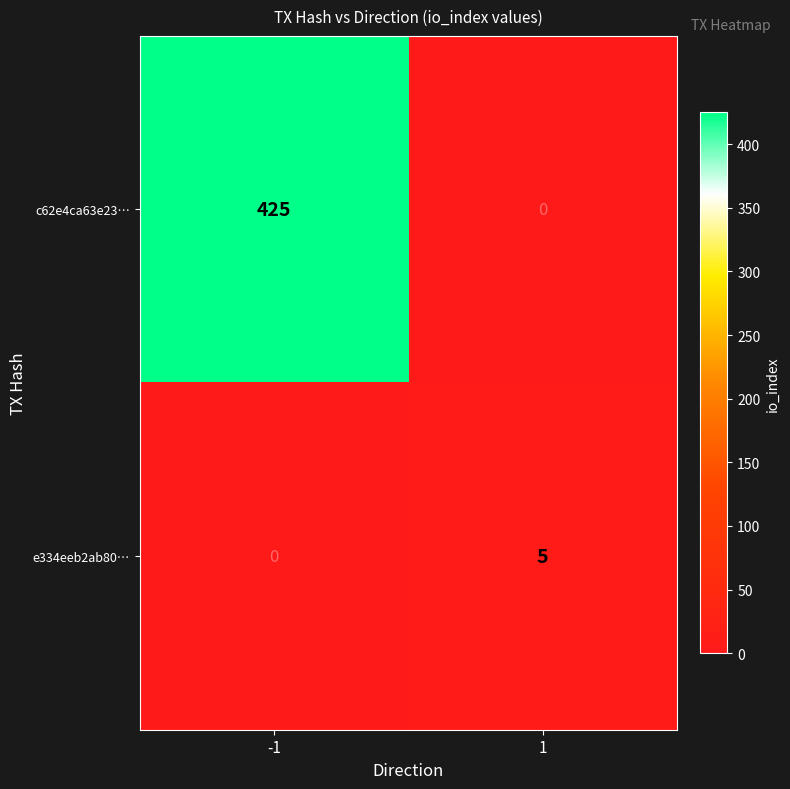

How many data points in e334eeb2ab80… are less than 5?

1